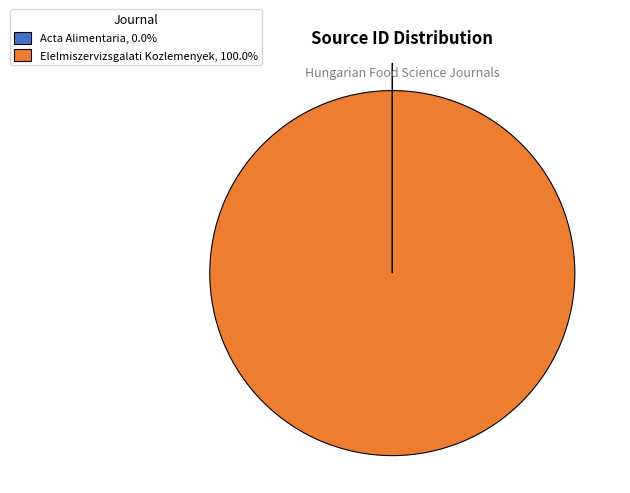

True or false: Elelmiszervizsgalati Kozlemenyek accounts for 89% of the total.

False